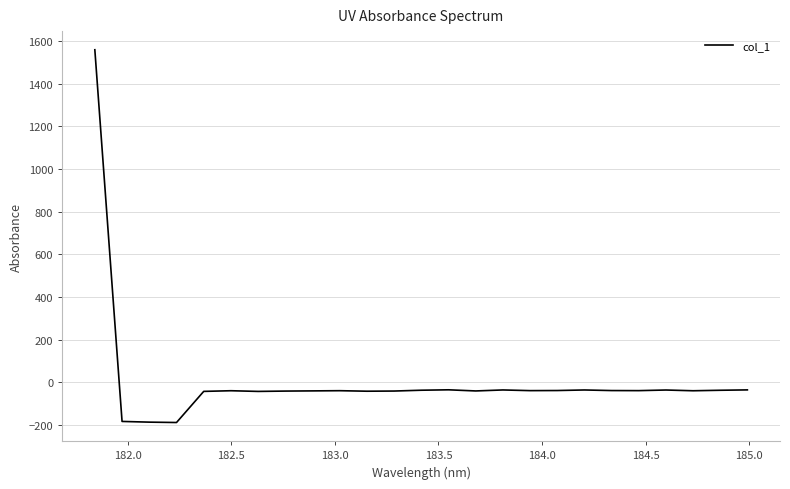

What is the difference between the maximum and minimum values?

1747.7